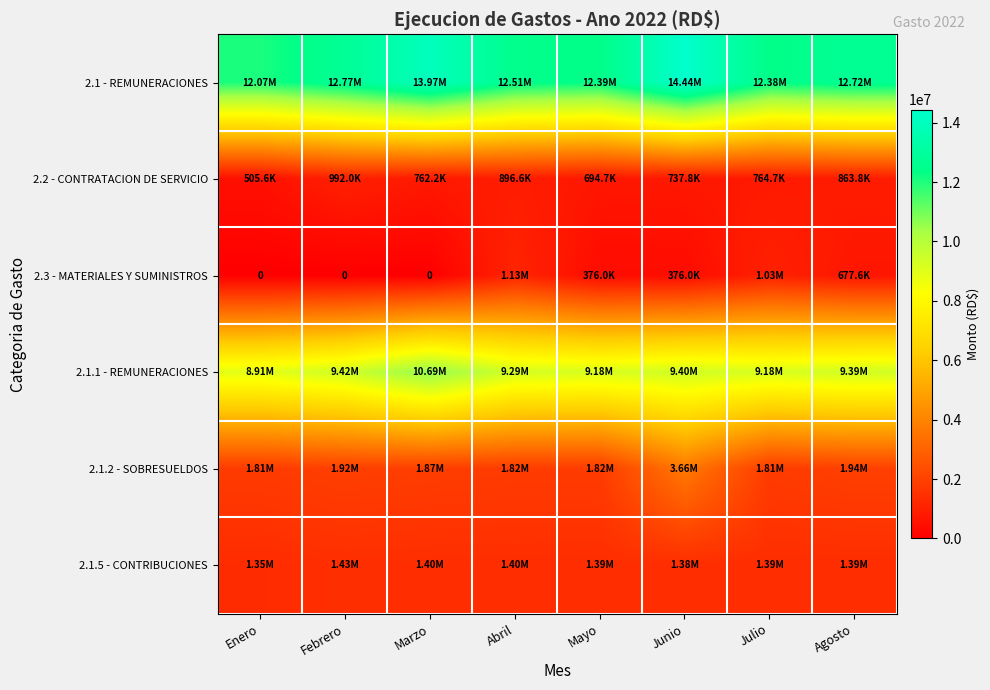

What is the average value of the 2.1.1 - REMUNERACIONES series?

9433258.0